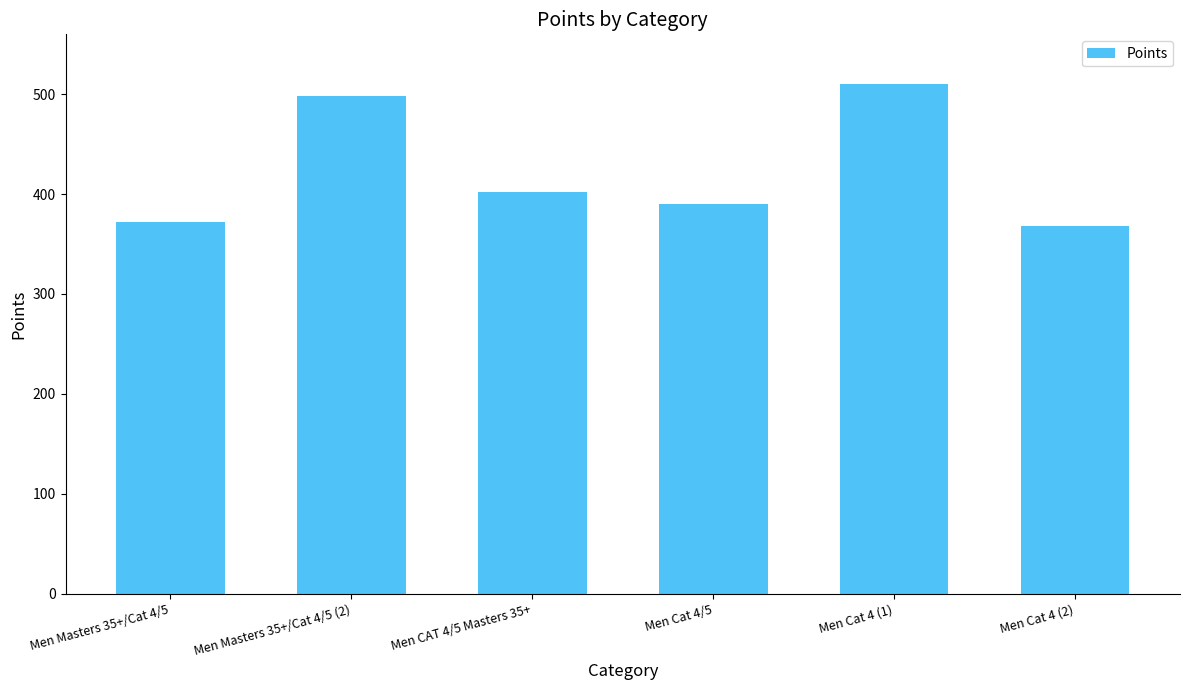

Is it true that the value at Men Masters 35+/Cat 4/5 (2) is 498.1?

True